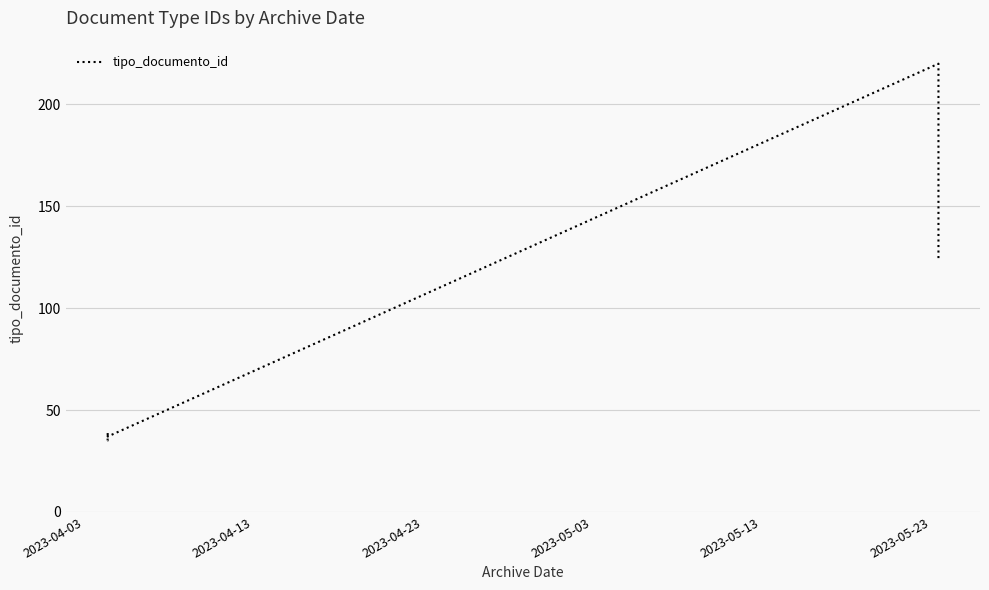

True or false: there are more than 2 points higher than both neighbors.

False